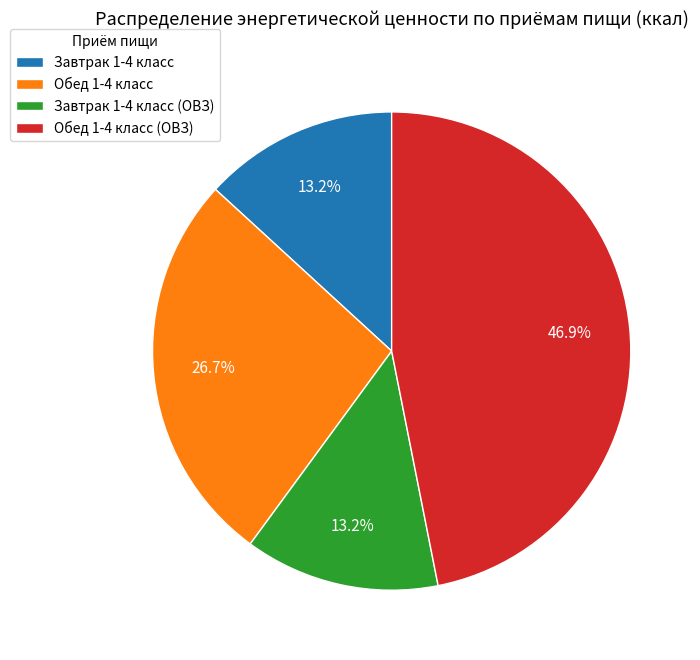

How many segments does this pie chart have?

4